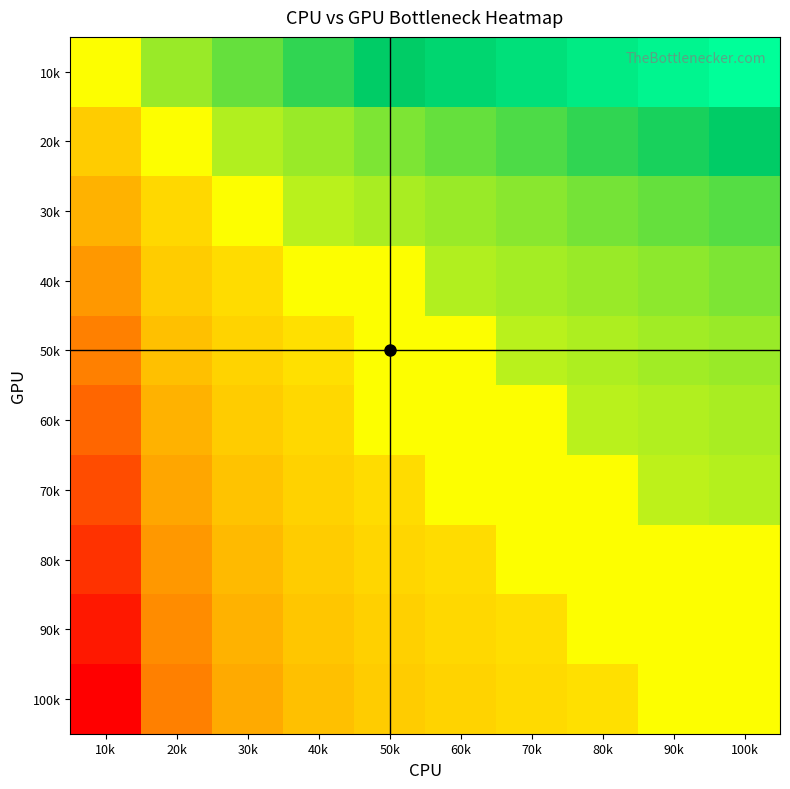

At how many categories does at least one series exceed 5?

5